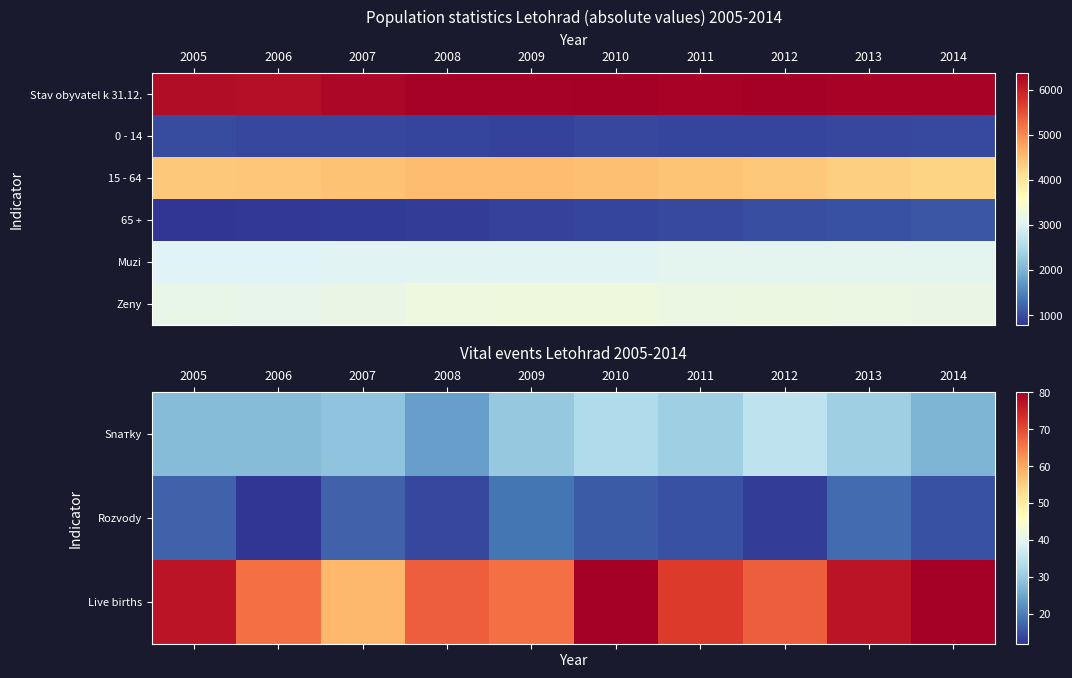

True or false: Zeny has a value of 1925 at 2006.

False